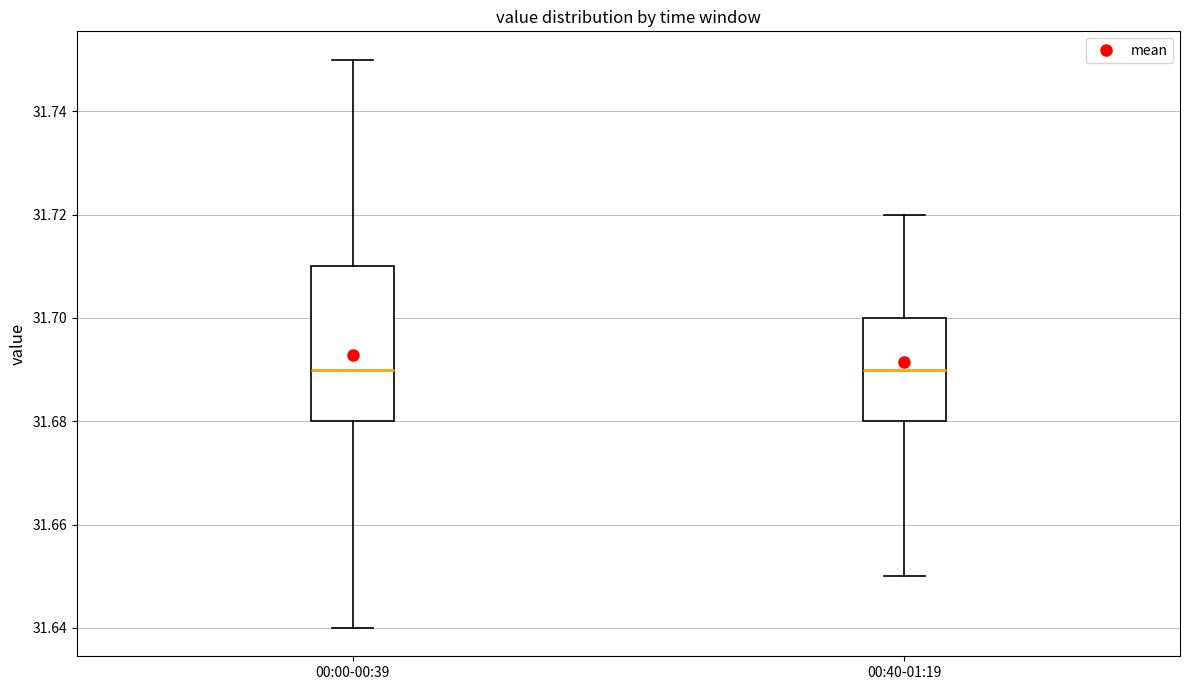

Reading left to right, transcribe this box plot: for each box, give where its median line is, the range the box spans, and where its two whiskers end, as read against the y-axis. The values are not printed on the chart, so give them approximately, as read against the axis.

00:00-00:39: median 31.69, box 31.68 to 31.71, whiskers 31.64 to 31.75
00:40-01:19: median 31.69, box 31.68 to 31.70, whiskers 31.65 to 31.72